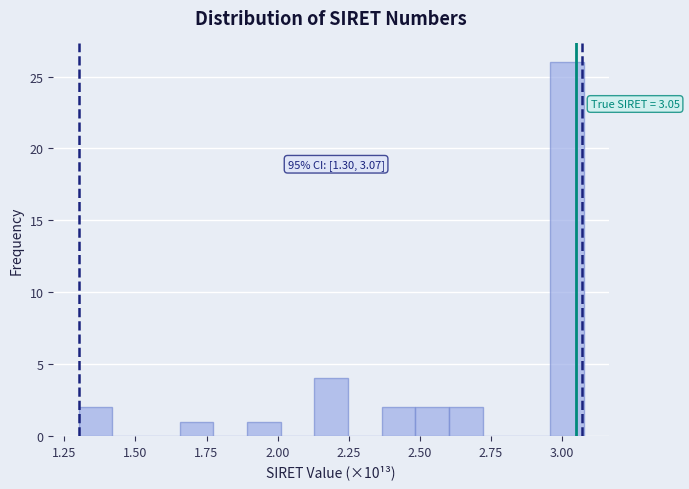

Read against the x-axis, roughly where is the centre of the tallest bar?

3.00